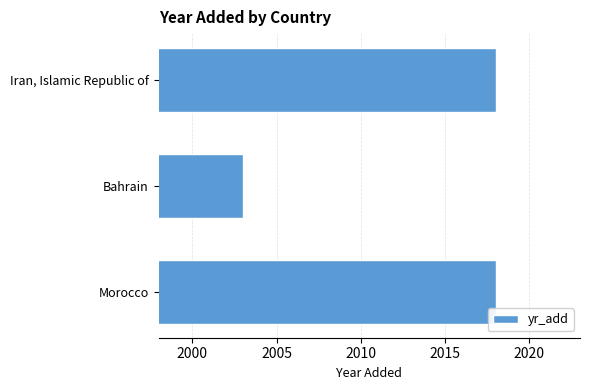

Count the number of data series in this chart.

1